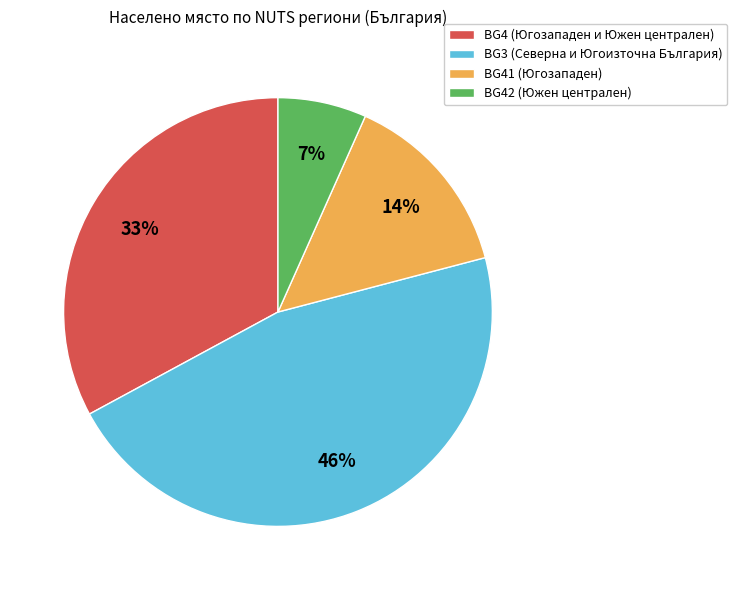

The BG3 (Северна и Югоизточна България) slice represents 54% of the pie. True or false?

False